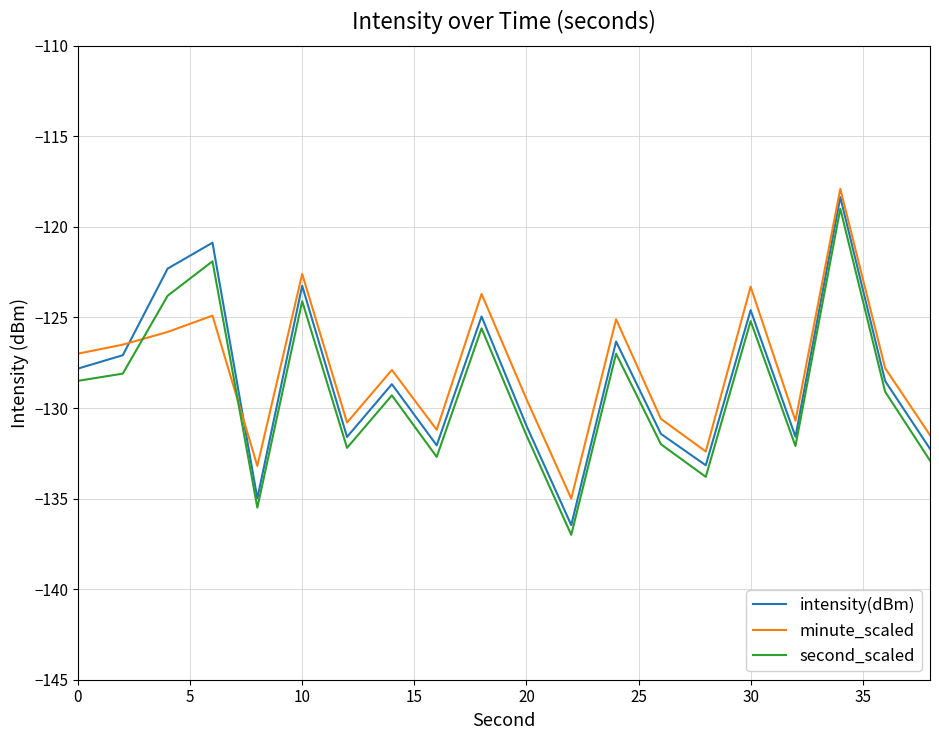

Which series has the largest range (max minus min)?

intensity(dBm)